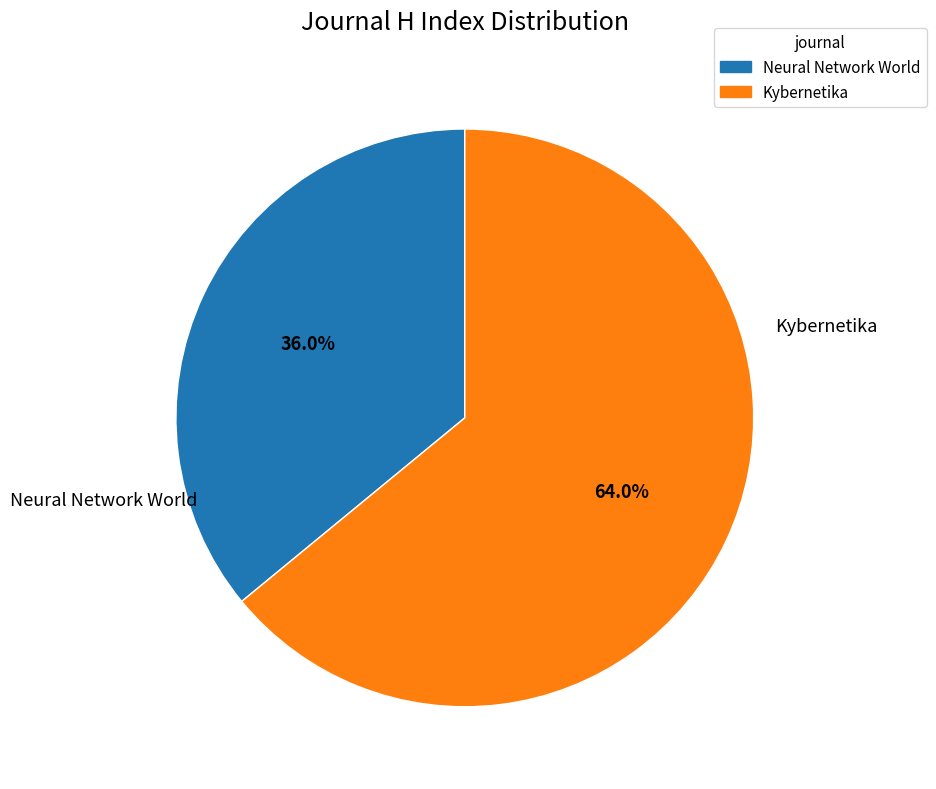

To the nearest percent, what is the difference between the Kybernetika and Neural Network World slice percentages?

28%